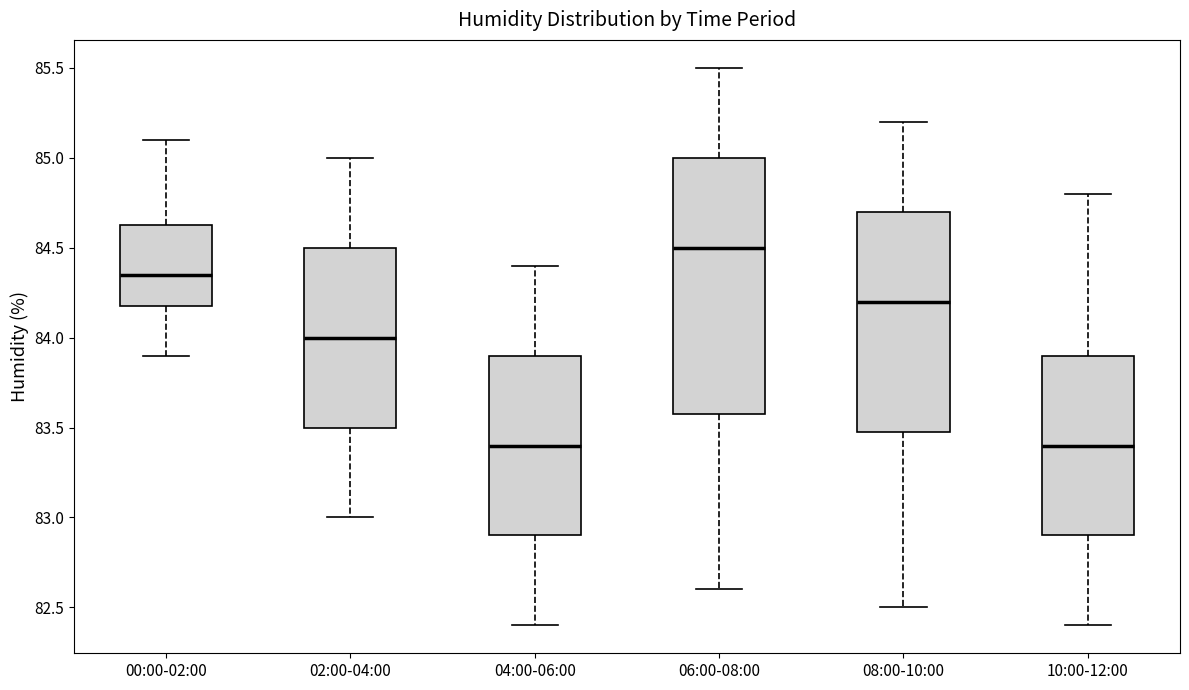

Reading left to right, transcribe this box plot: for each box, give where its median line is, the range the box spans, and where its two whiskers end, as read against the y-axis. The values are not printed on the chart, so give them approximately, as read against the axis.

00:00-02:00: median 84.35, box 84.20 to 84.65, whiskers 83.90 to 85.10
02:00-04:00: median 84.00, box 83.50 to 84.50, whiskers 83.00 to 85.00
04:00-06:00: median 83.40, box 82.90 to 83.90, whiskers 82.40 to 84.40
06:00-08:00: median 84.50, box 83.60 to 85.00, whiskers 82.60 to 85.50
08:00-10:00: median 84.20, box 83.50 to 84.70, whiskers 82.50 to 85.20
10:00-12:00: median 83.40, box 82.90 to 83.90, whiskers 82.40 to 84.80